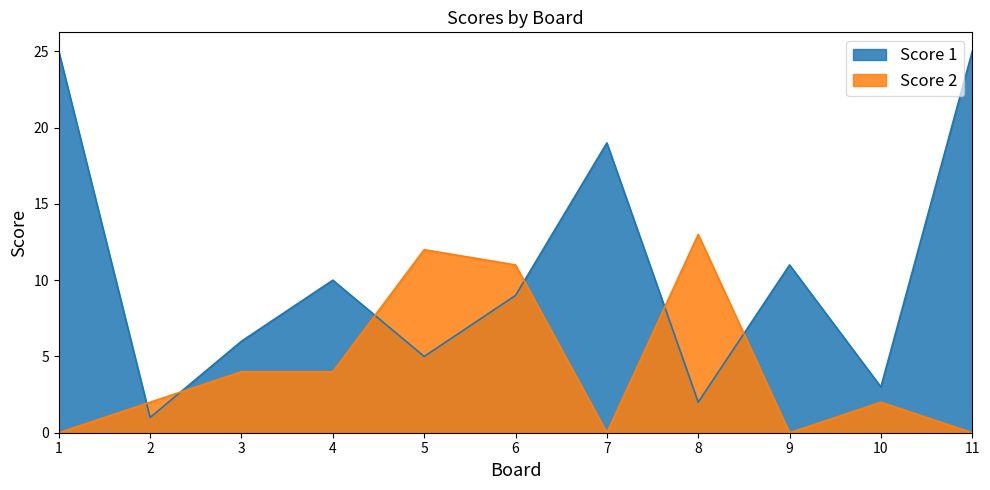

What is the spread (max minus min) of values at 6?

2